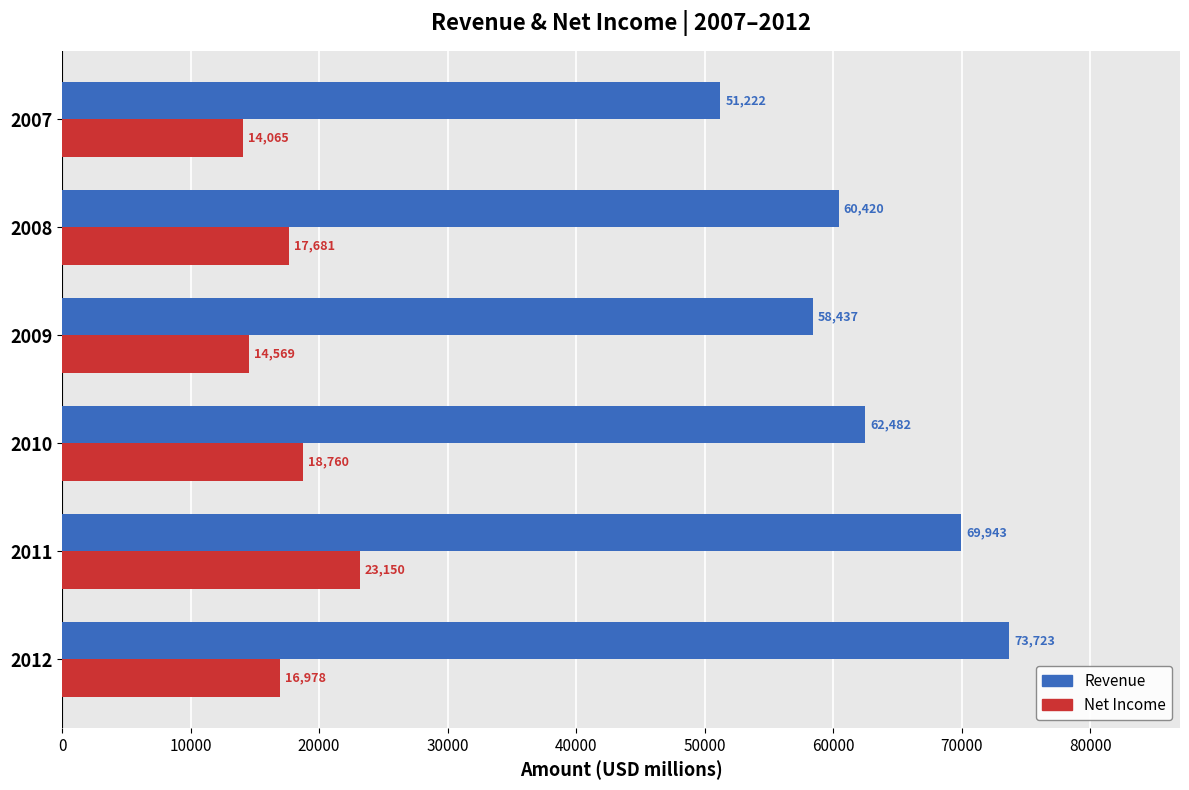

What is the difference between the second highest and second lowest values in the Revenue series?

11506